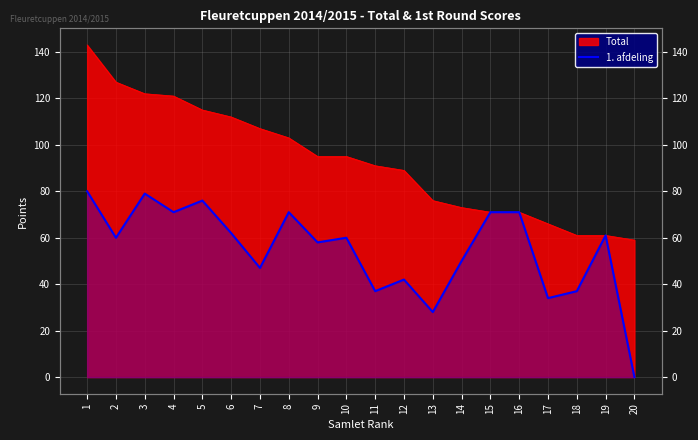

True or false: the data shows 13 at 13.

False